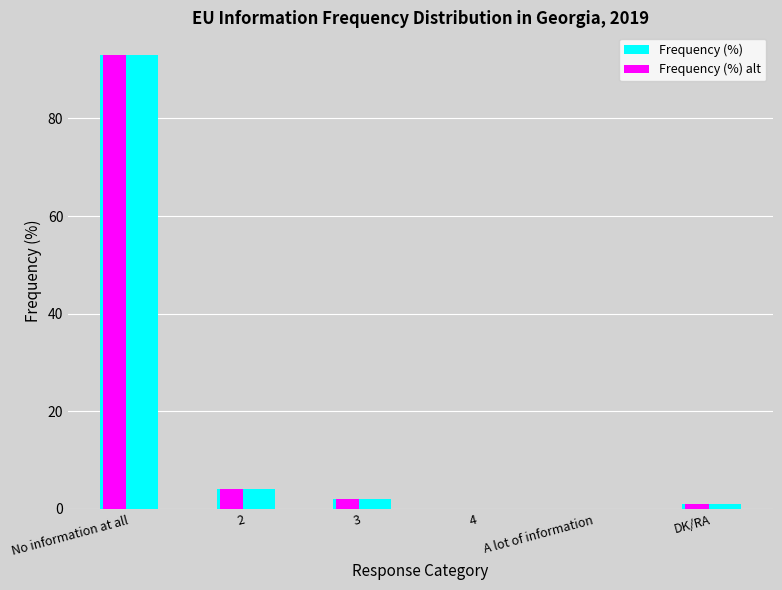

Is it true that Frequency (%) equals 7 at 2?

False